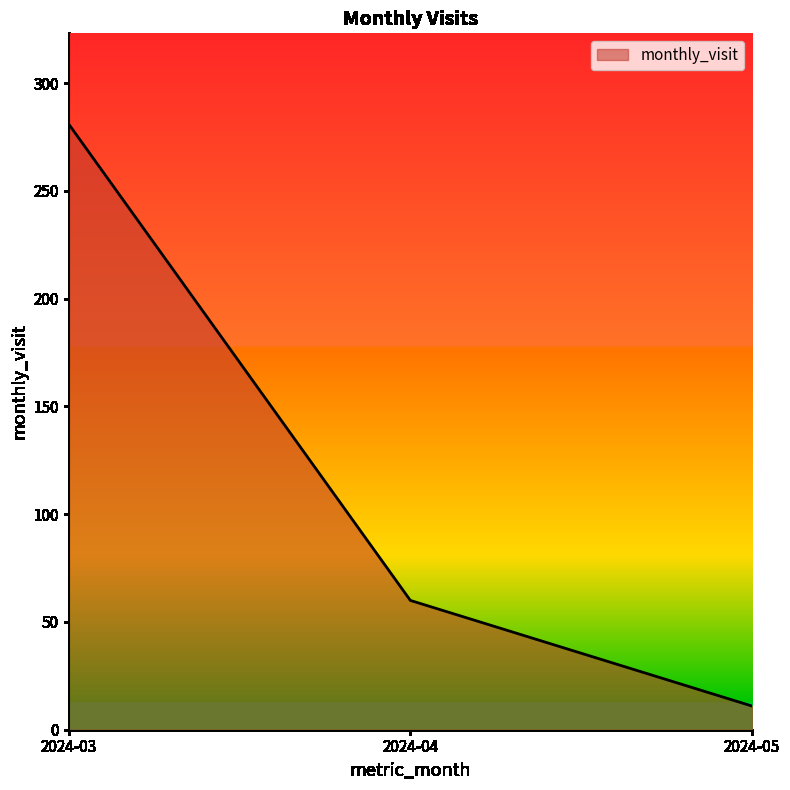

How many lines are shown in the chart?

1